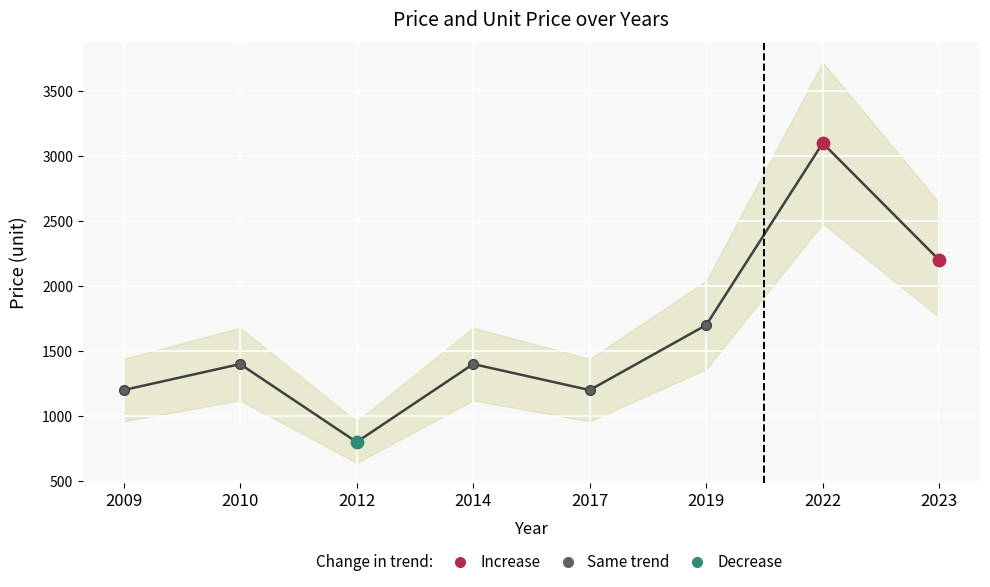

What is the change in value from 2014 to 2022?

+1700